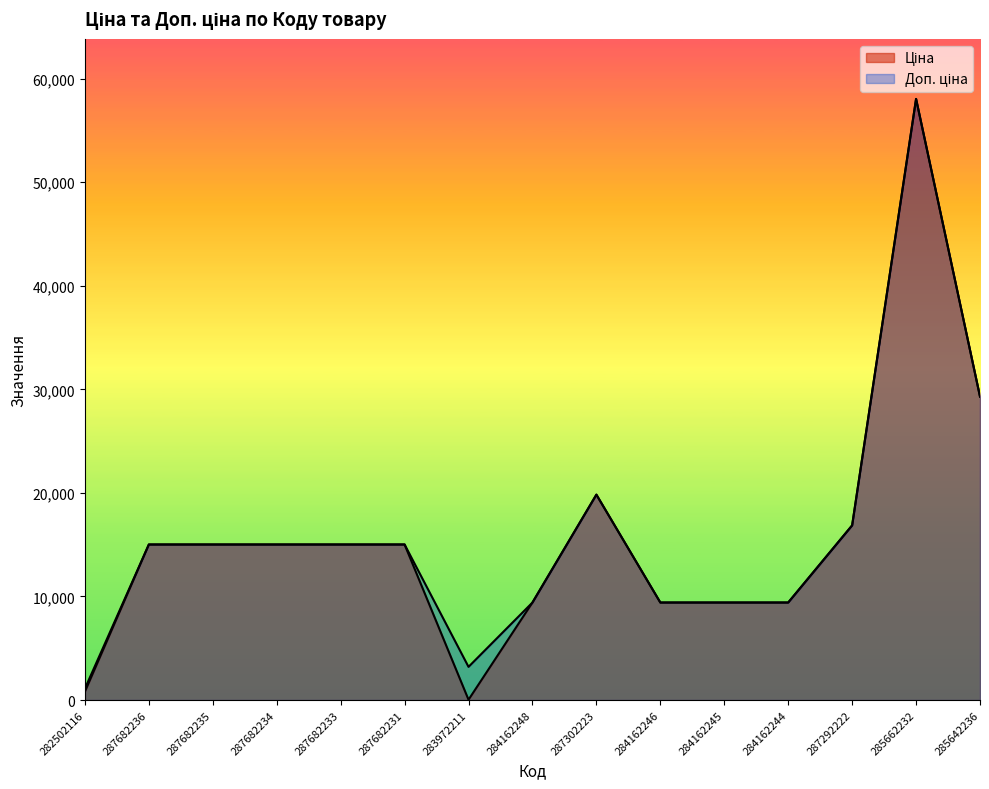

What is the value of the Ціна point at the 11th from the left?

9416.9